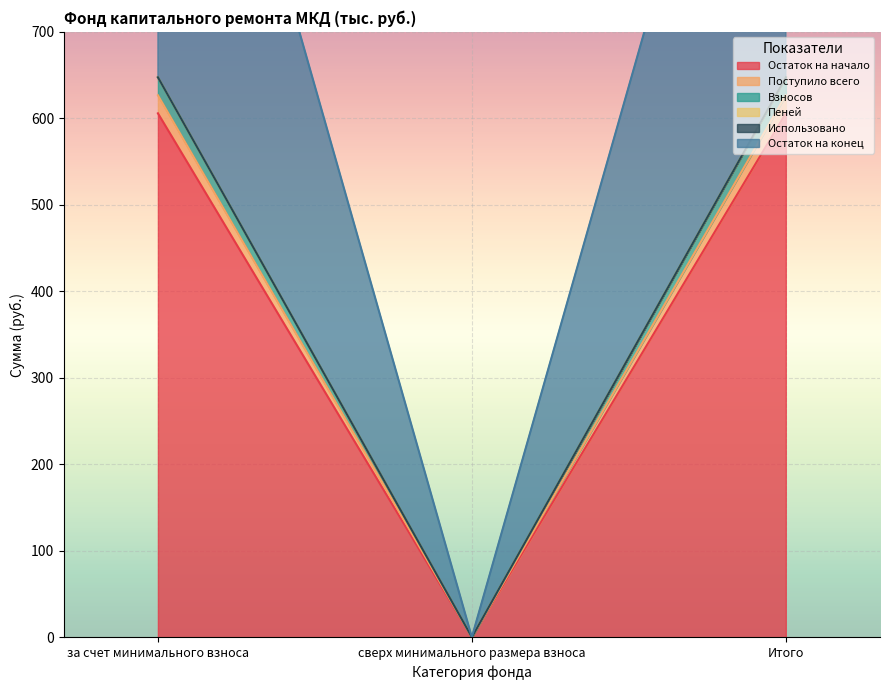

At how many categories does at least one series exceed 11?

2